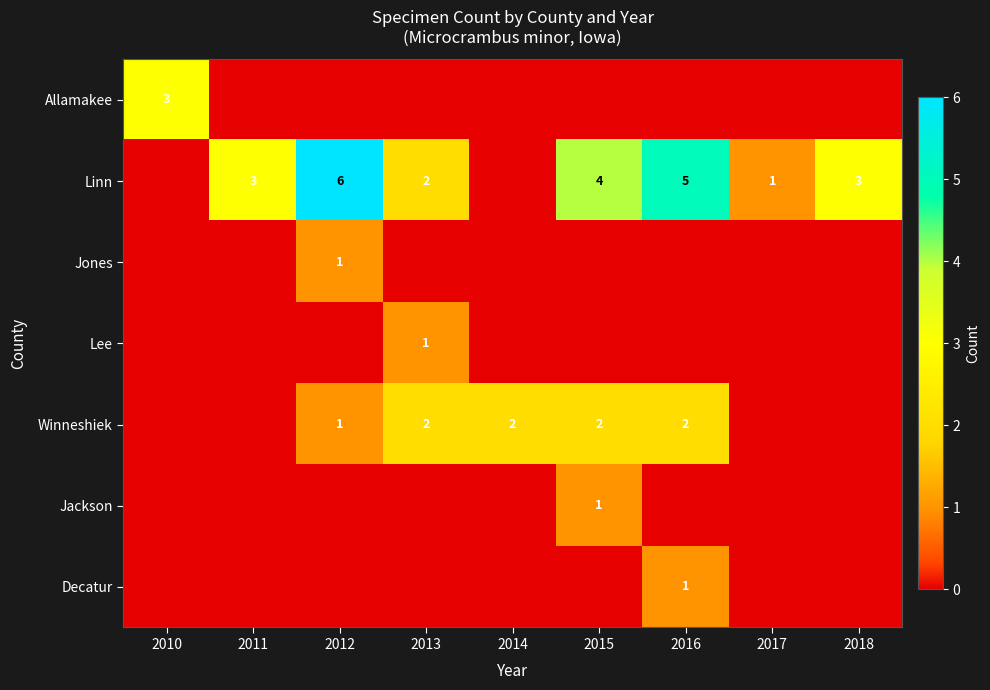

The value of Winneshiek at 2015 is 3. True or false?

False